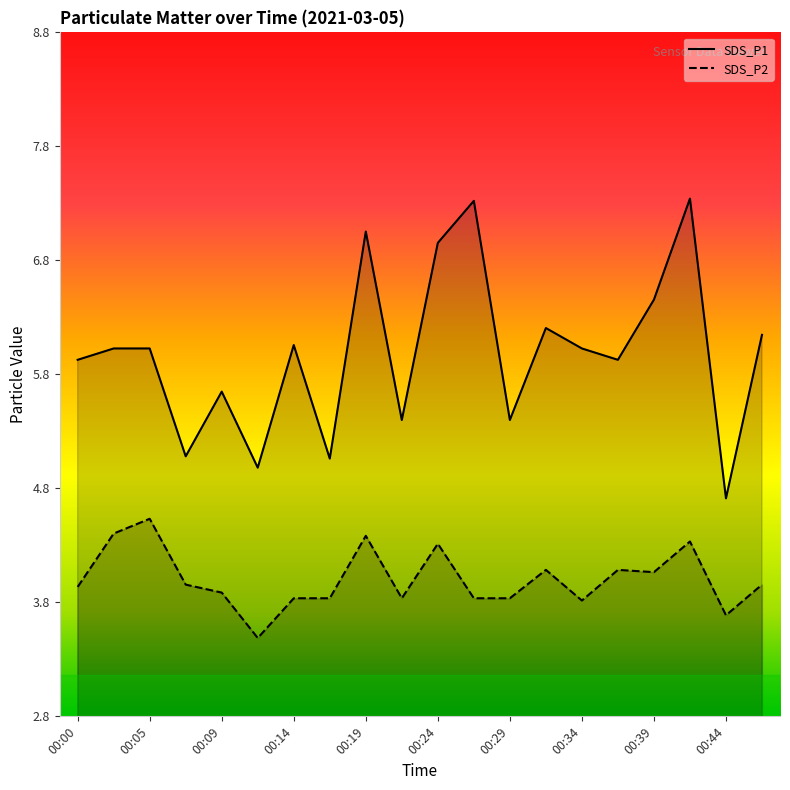

True or false: SDS_P1 and SDS_P2 intersect in this chart.

False